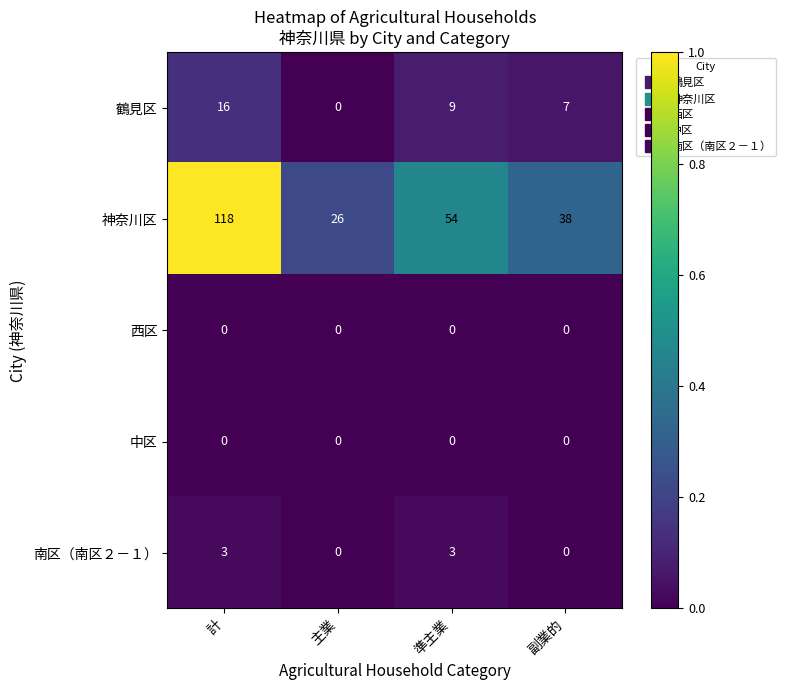

What is the difference between the highest and lowest values at 準主業?

54